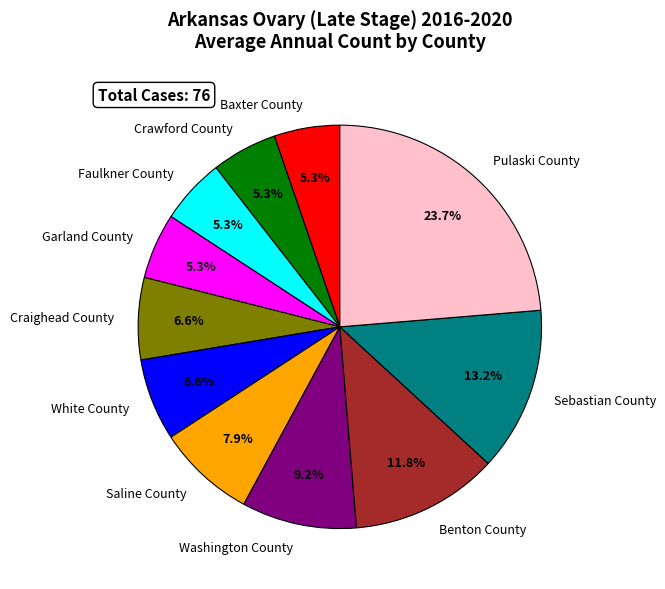

To the nearest percent, what percentage of the pie is Faulkner County?

5%